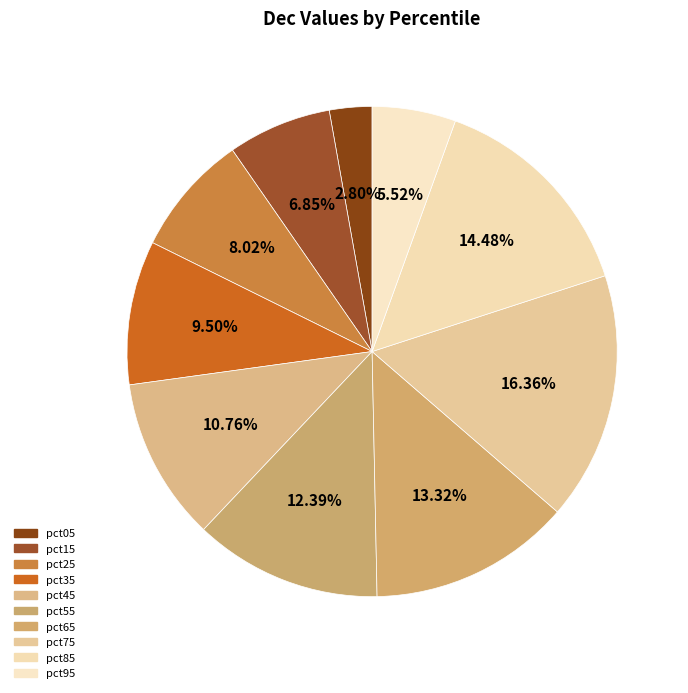

Does pct65 account for over 50% of the chart?

No